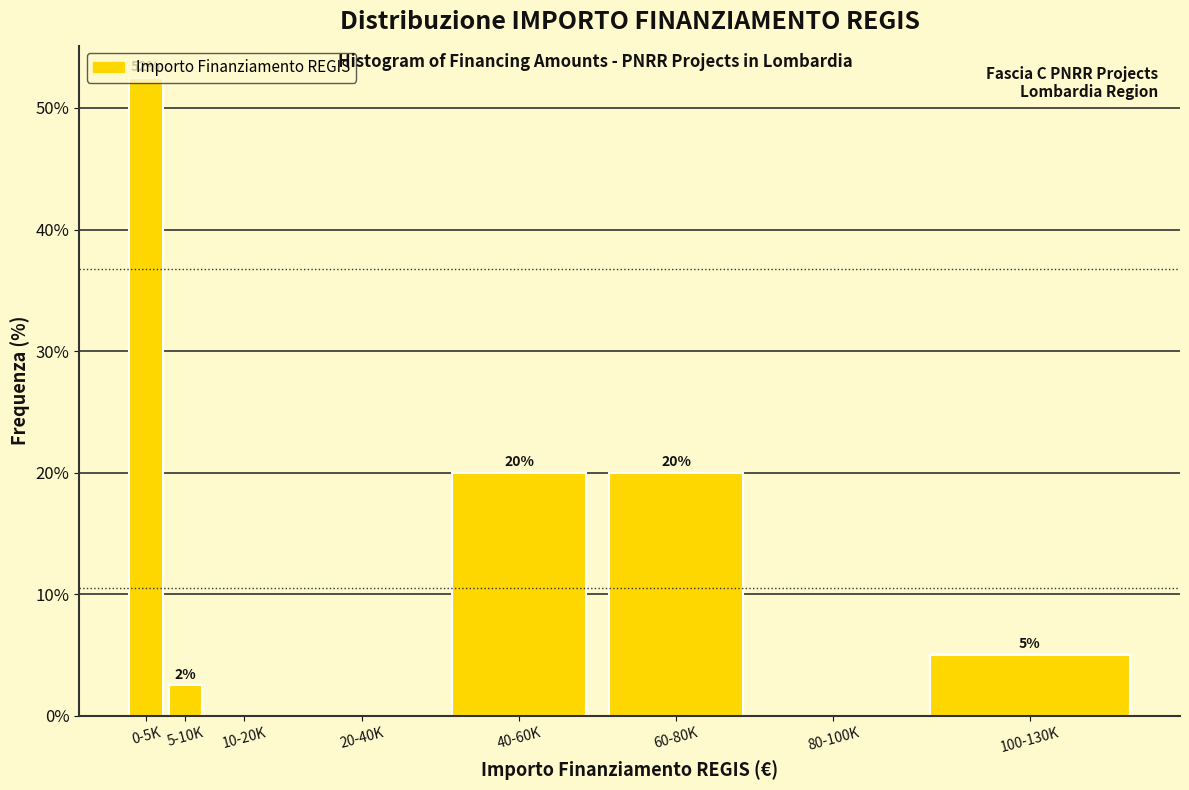

Read the value at 40-60K.

20.0